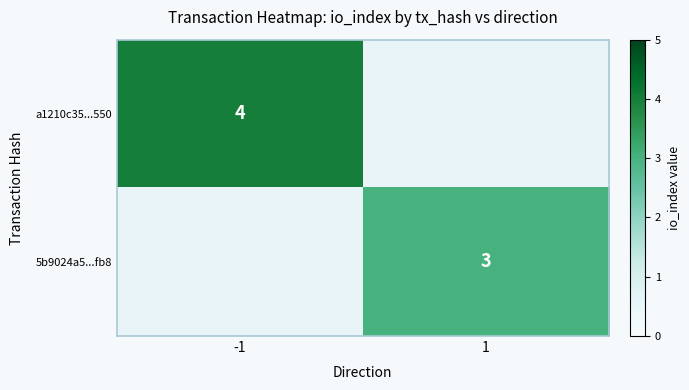

Is the value of a1210c35...550 at -1 greater than the value of 5b9024a5...fb8 at 1?

Yes